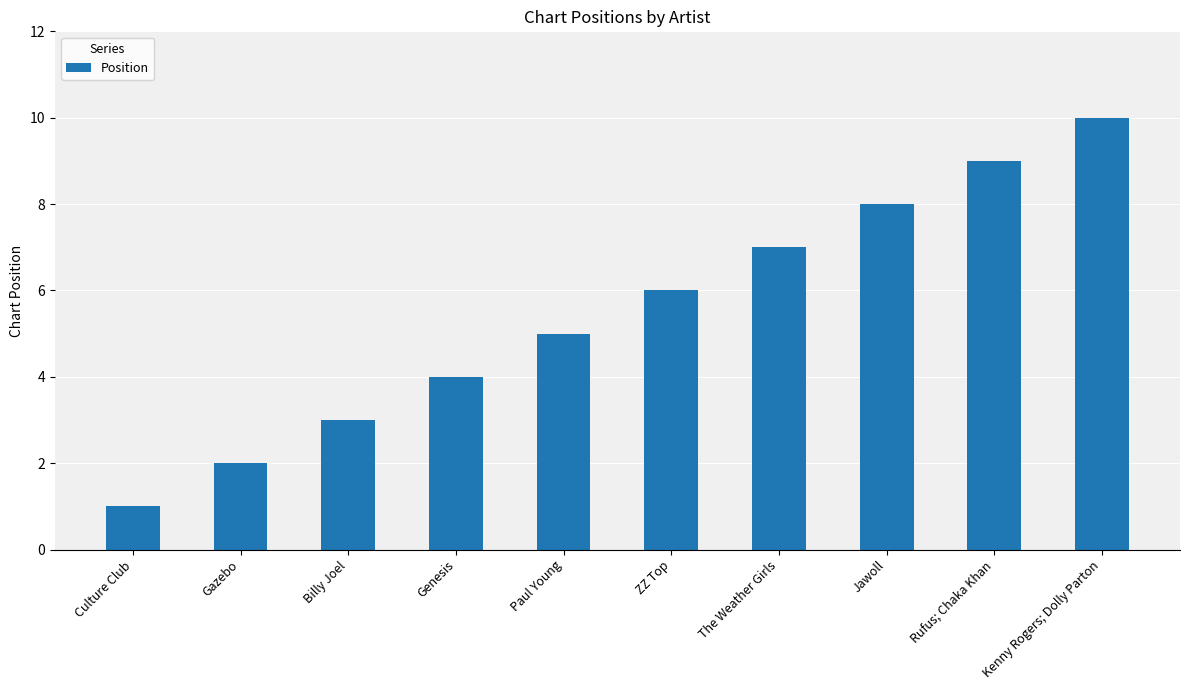

Which label corresponds to the smallest value in the chart?

Culture Club